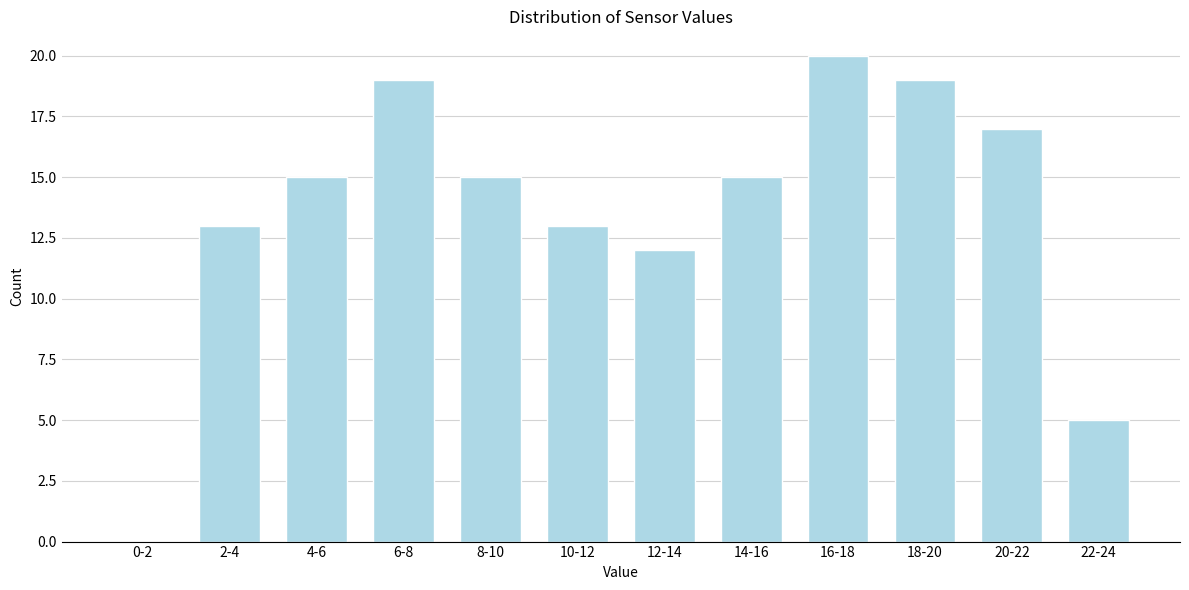

Reading left to right, extract all data points from this chart.

0-2=0	2-4=13	4-6=15	6-8=19	8-10=15	10-12=13	12-14=12	14-16=15	16-18=20	18-20=19	20-22=17	22-24=5